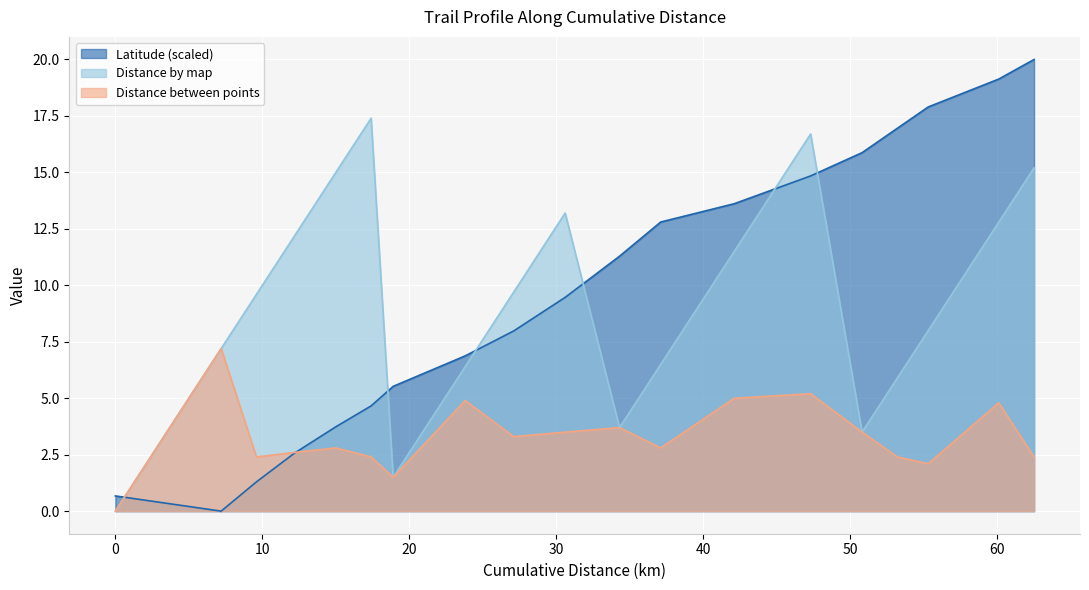

Reading left to right, what are all the values shown in this chart?

Latitude: 0.0=0.7	7.2=0.0	9.6=1.3	12.2=2.6	15.0=3.7	17.4=4.7	18.9=5.5	23.8=6.9	27.1=8.0	30.6=9.5	34.3=11.3	37.1=12.8	42.1=13.6	47.3=14.8	50.8=15.9	53.2=17.0	55.3=17.9	60.1=19.1	62.5=20.0
Distance by map: 0.0=0.0	7.2=7.2	9.6=9.6	12.2=12.2	15.0=15.0	17.4=17.4	18.9=1.5	23.8=6.4	27.1=9.7	30.6=13.2	34.3=3.7	37.1=6.5	42.1=11.5	47.3=16.7	50.8=3.5	53.2=5.9	55.3=8.0	60.1=12.8	62.5=15.2
Distance between points: 0.0=0.0	7.2=7.2	9.6=2.4	12.2=2.6	15.0=2.8	17.4=2.4	18.9=1.5	23.8=4.9	27.1=3.3	30.6=3.5	34.3=3.7	37.1=2.8	42.1=5.0	47.3=5.2	50.8=3.5	53.2=2.4	55.3=2.1	60.1=4.8	62.5=2.4